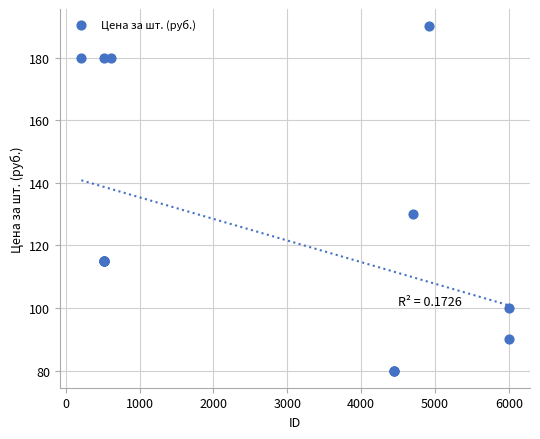

What Y value in the scatter plot is closest to 135?

130